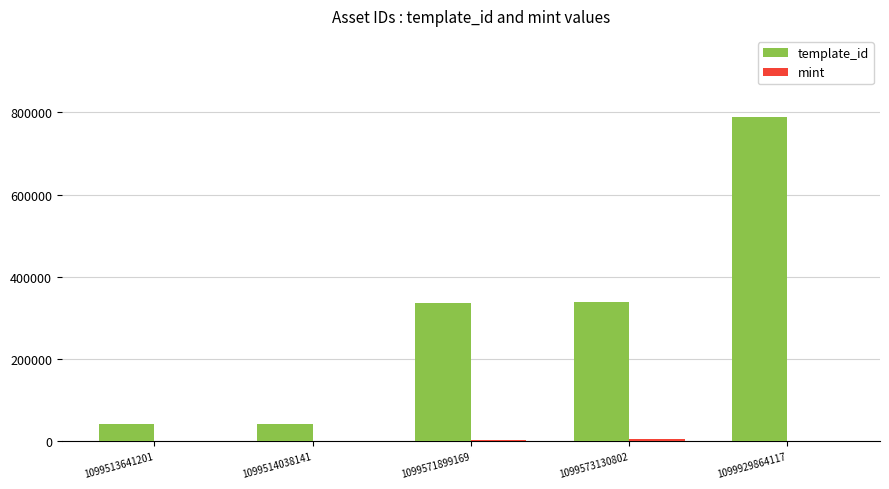

At which category is the sum across all series the highest?

1099929864117